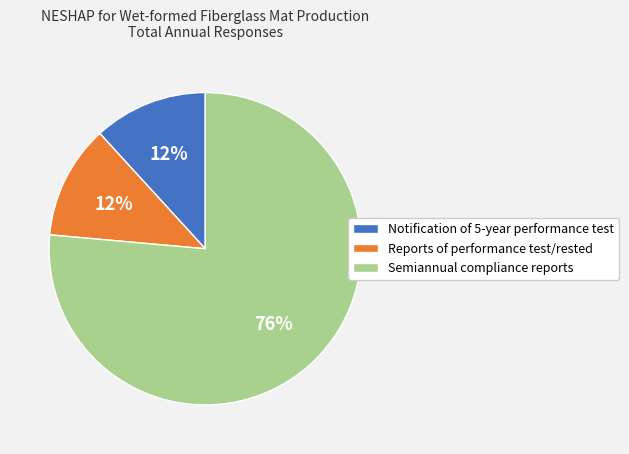

The Notification of 5-year performance test slice represents 1% of the pie. True or false?

False